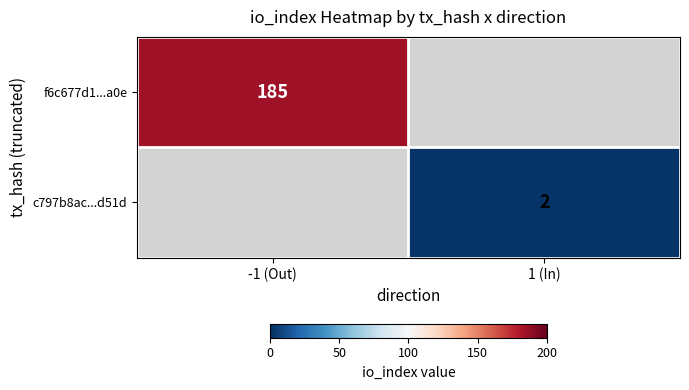

True or false: f6c677d1...a0e has a value of 308 at -1 (Out).

False